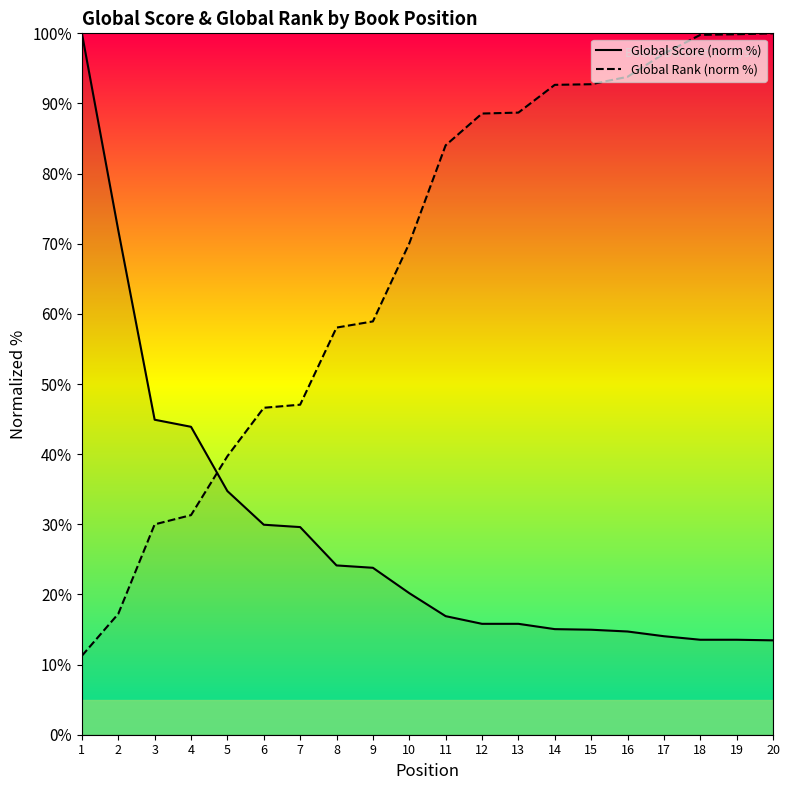

The value of Global Rank (norm %) at 3 is 30.0. True or false?

True